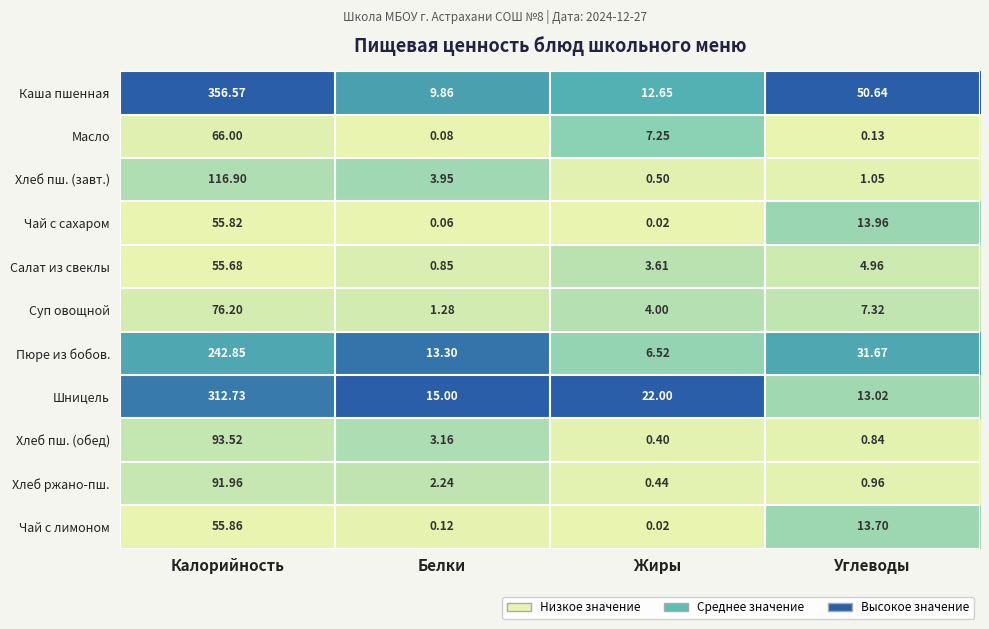

Where does the Хлеб ржано-пш. series first go above 2?

Калорийность